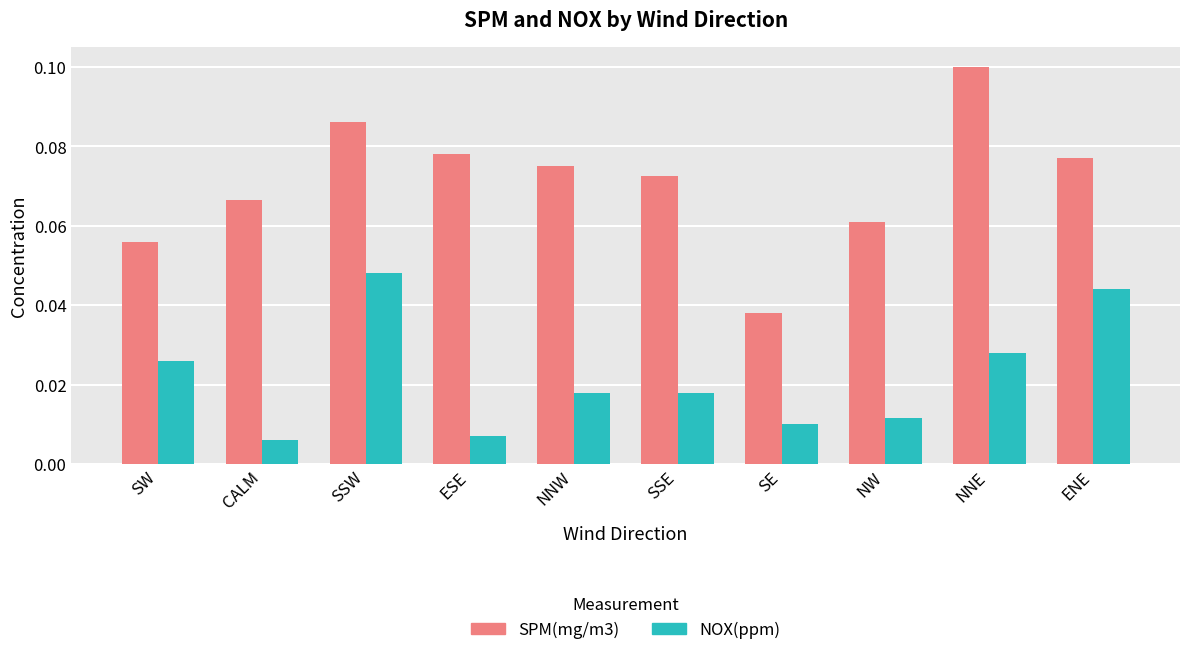

True or false: SPM(mg/m3) has a value of 0.1 at SW.

True